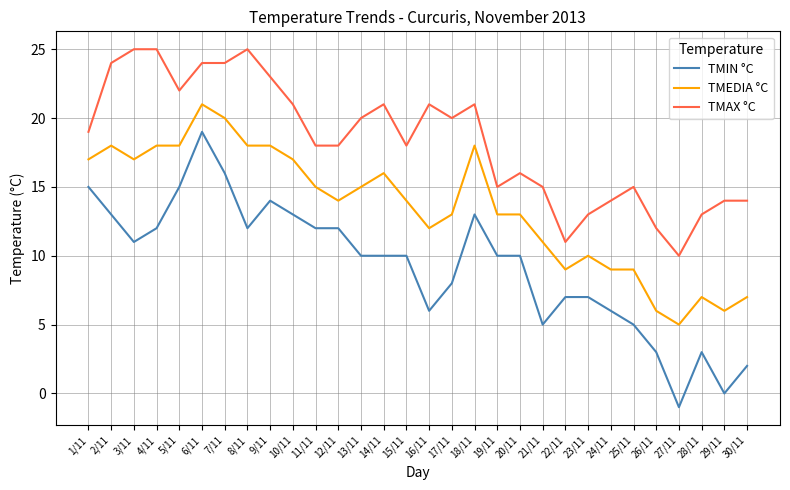

Which category has the highest value in the TMEDIA °C series?

6/11